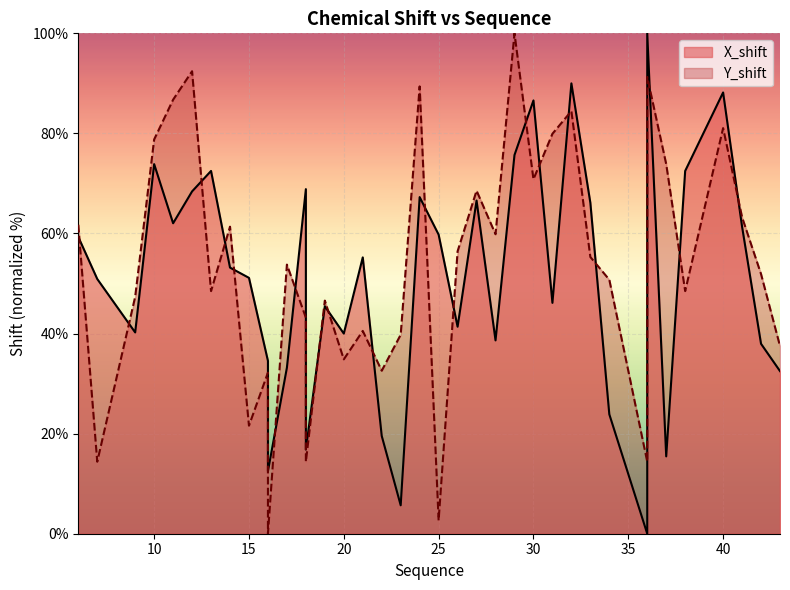

Rank the categories by X_shift value from highest to lowest.

36, 32, 40, 30, 29, 10, 13, 38, 18, 12, 24, 27, 33, 11, 41, 25, 6, 21, 14, 15, 7, 31, 19, 26, 9, 20, 28, 42, 18, 16, 16, 17, 43, 34, 22, 18, 37, 16, 23, 36